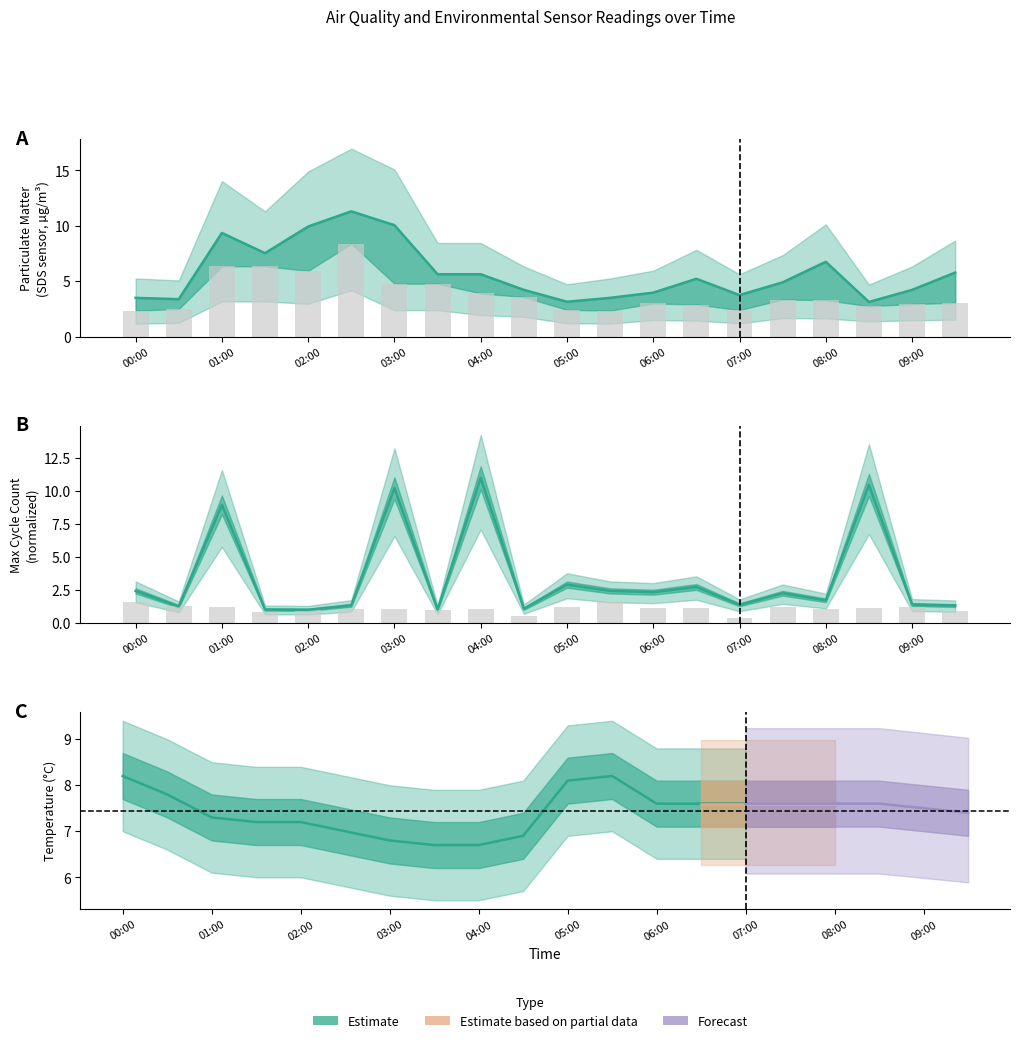

What is the value of the SDS_P2 bar at the 2nd from the left?

2.5